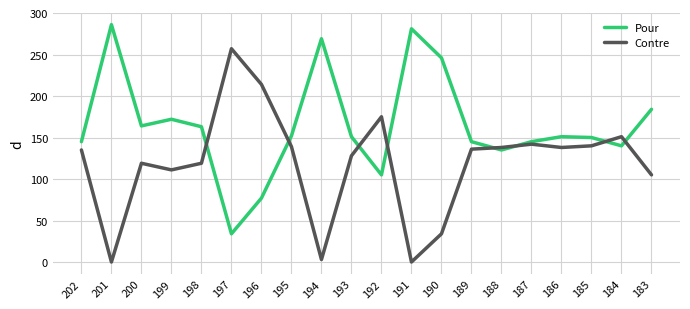

What is the difference between the maximum and second lowest values in the Contre series?

257